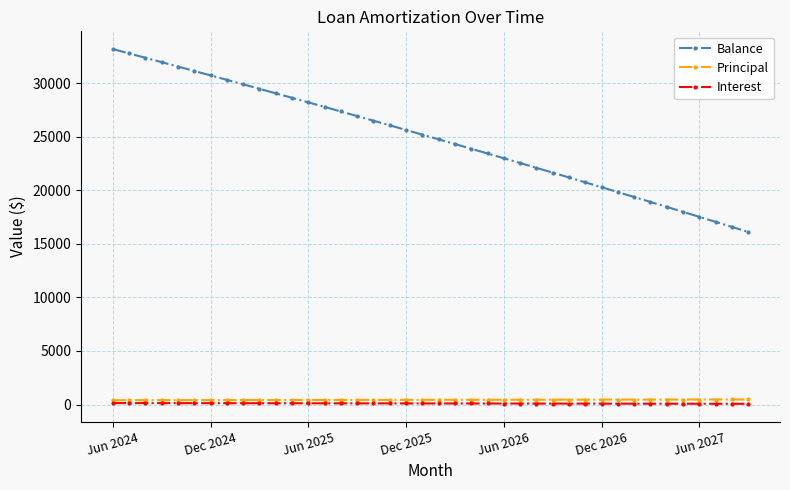

What is the value of the Balance point at the 7th from the left?

30710.0